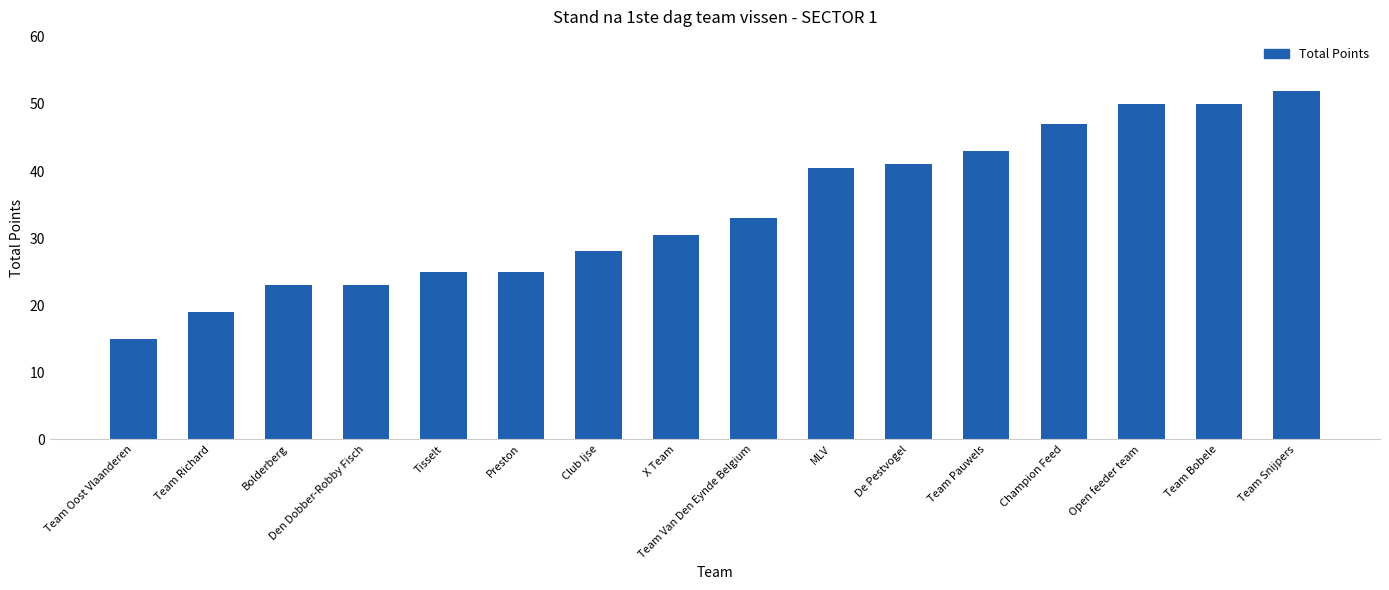

What is the change in value from Club Ijse to MLV?

+12.5